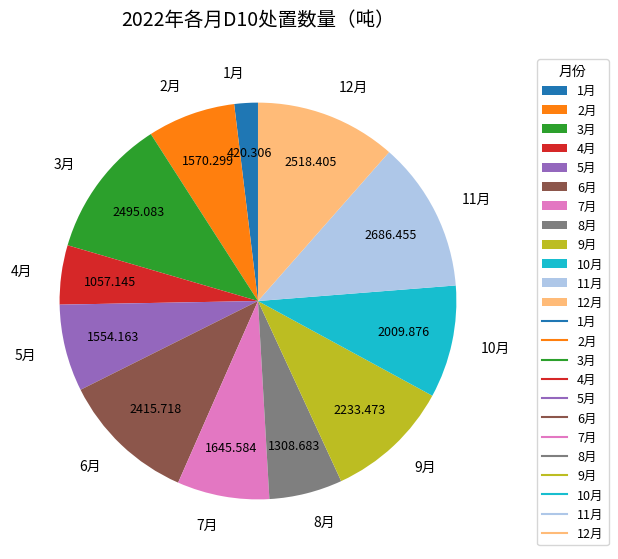

The 12月 slice represents 11% of the pie. True or false?

True